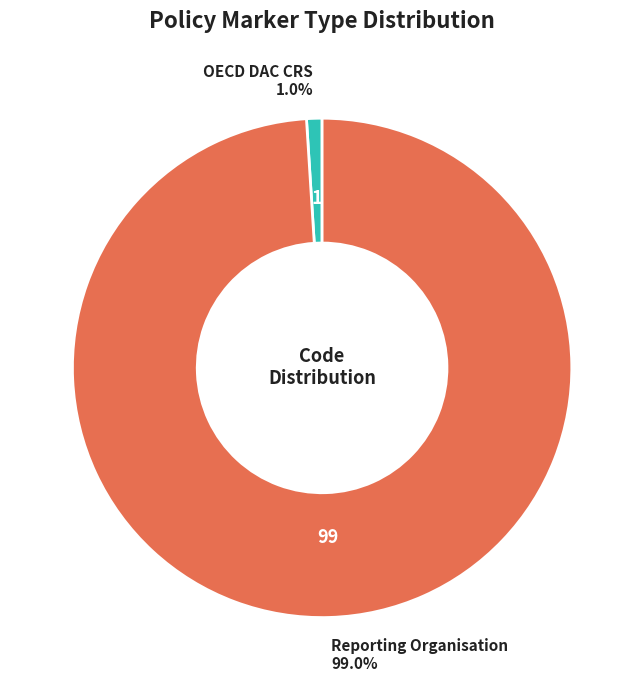

Is there a majority slice in this chart?

Yes